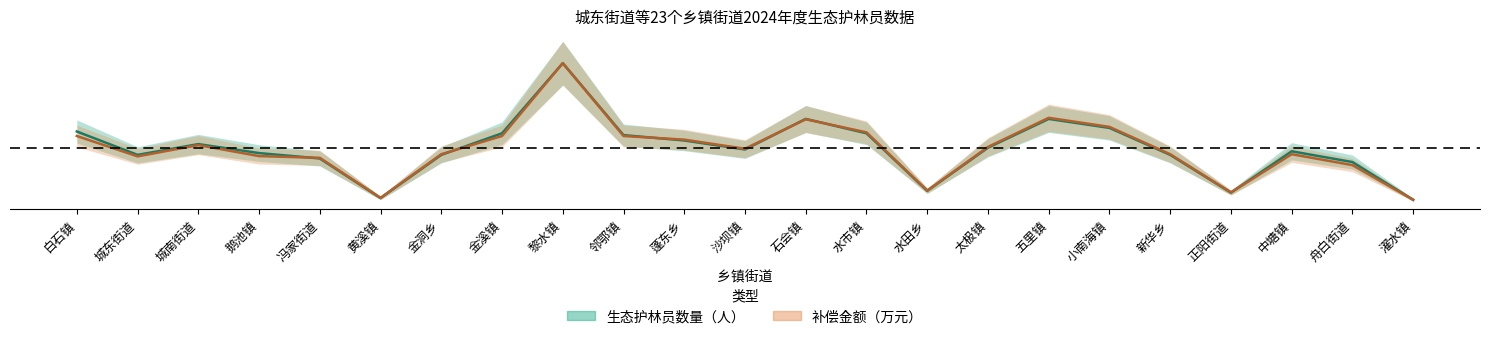

Which series changed the most between 鹅池镇 and 太极镇?

补偿金额（万元）